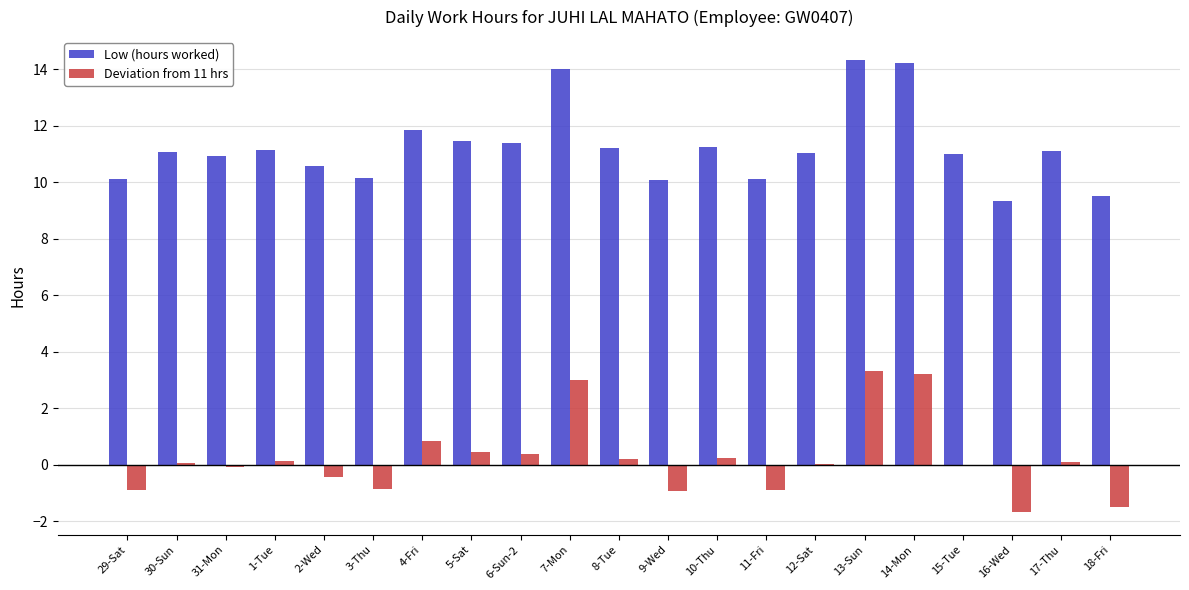

Where does the Deviation from 11 hrs series first go above 0?

30-Sun